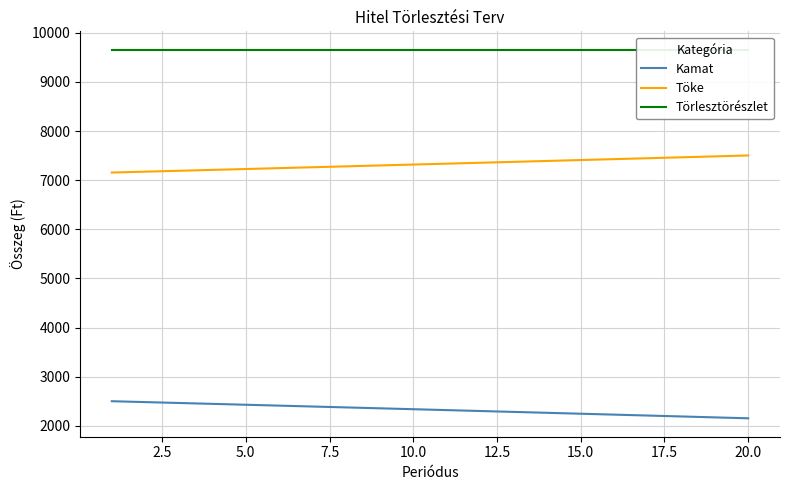

What is the smallest value displayed?

2152.3